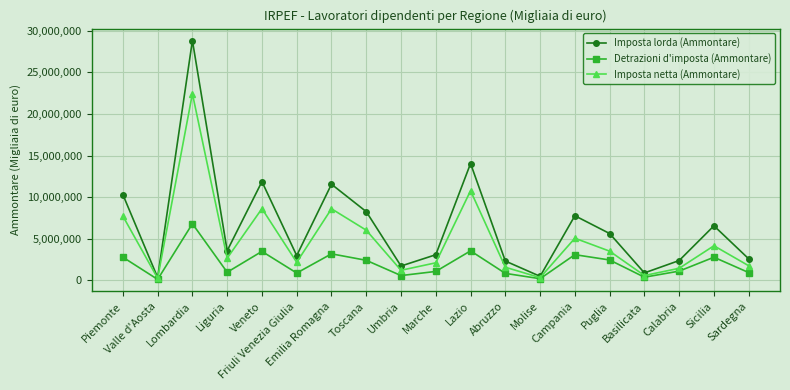

Where is the first local minimum for Detrazioni d'imposta (Ammontare)?

Valle d'Aosta